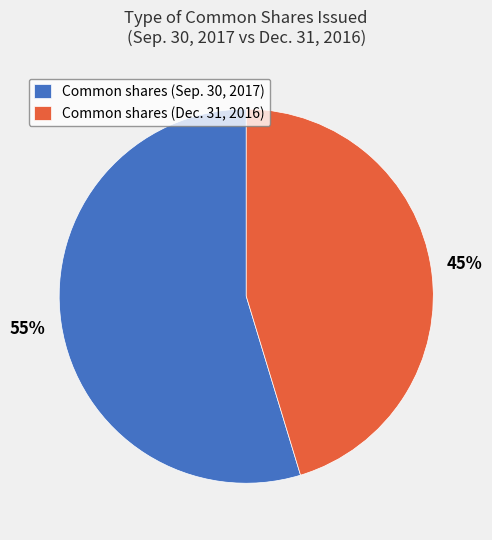

Approximately how many times larger is the value at Common shares (Sep. 30, 2017) compared to Common shares (Dec. 31, 2016)?

1.2